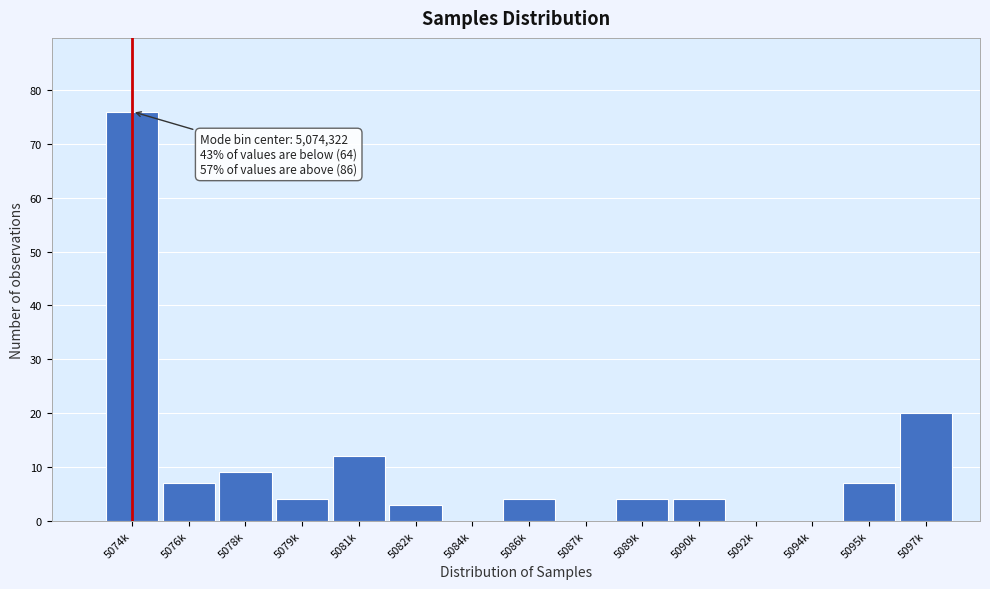

Reading left to right, transcribe all the data shown in this chart.

5074k=76	5076k=7	5078k=9	5079k=4	5081k=12	5082k=3	5084k=0	5086k=4	5087k=0	5089k=4	5090k=4	5092k=0	5094k=0	5095k=7	5097k=20